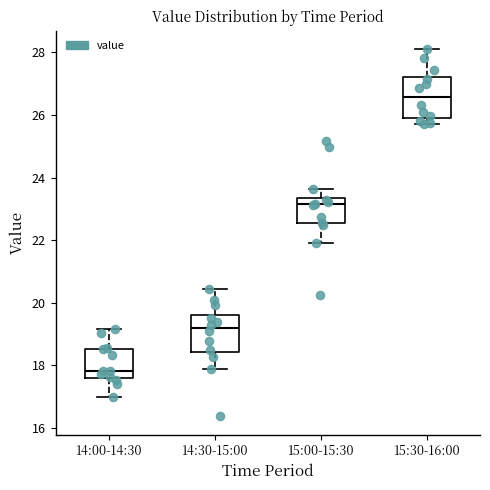

Which box has the lowest median line?

14:00-14:30